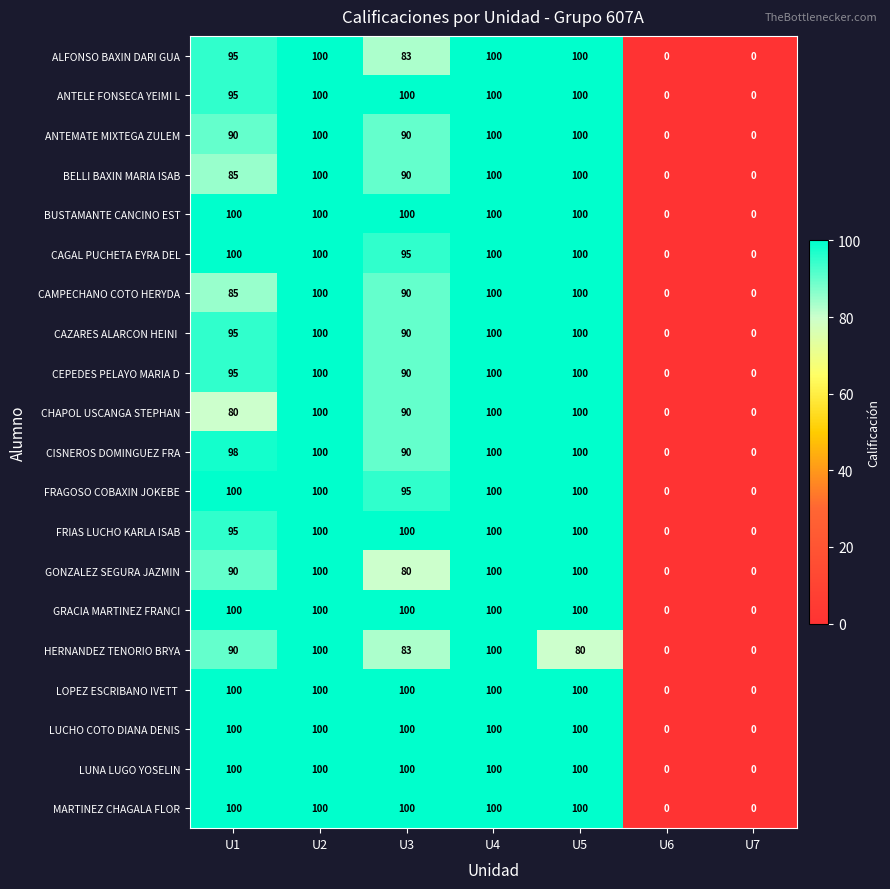

How many positive values does the HERNANDEZ TENORIO BRYA series have?

5